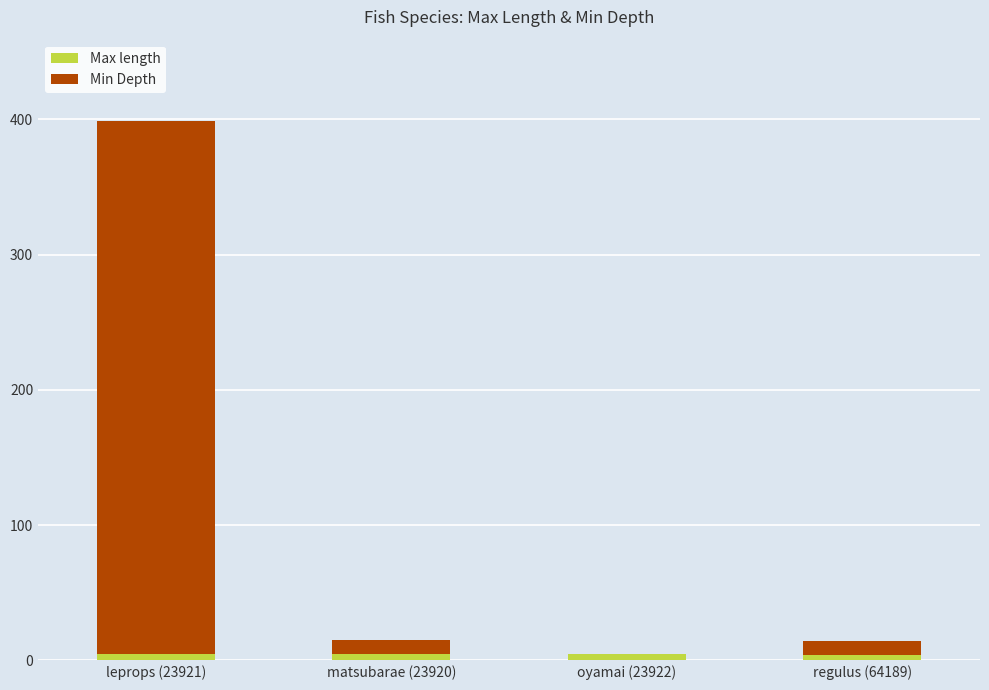

What is the average value of the Max length series?

4.8